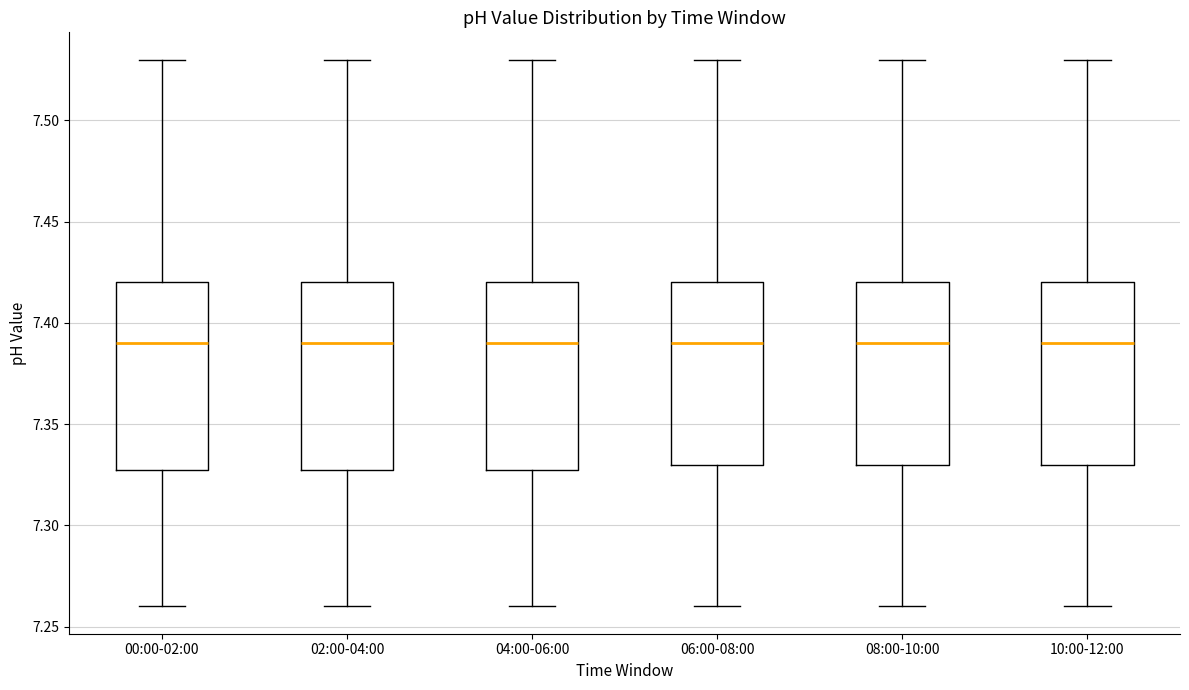

Reading left to right, transcribe this box plot: for each box, give where its median line is, the range the box spans, and where its two whiskers end, as read against the y-axis. The values are not printed on the chart, so give them approximately, as read against the axis.

00:00-02:00: median 7.39, box 7.33 to 7.42, whiskers 7.26 to 7.53
02:00-04:00: median 7.39, box 7.33 to 7.42, whiskers 7.26 to 7.53
04:00-06:00: median 7.39, box 7.33 to 7.42, whiskers 7.26 to 7.53
06:00-08:00: median 7.39, box 7.33 to 7.42, whiskers 7.26 to 7.53
08:00-10:00: median 7.39, box 7.33 to 7.42, whiskers 7.26 to 7.53
10:00-12:00: median 7.39, box 7.33 to 7.42, whiskers 7.26 to 7.53